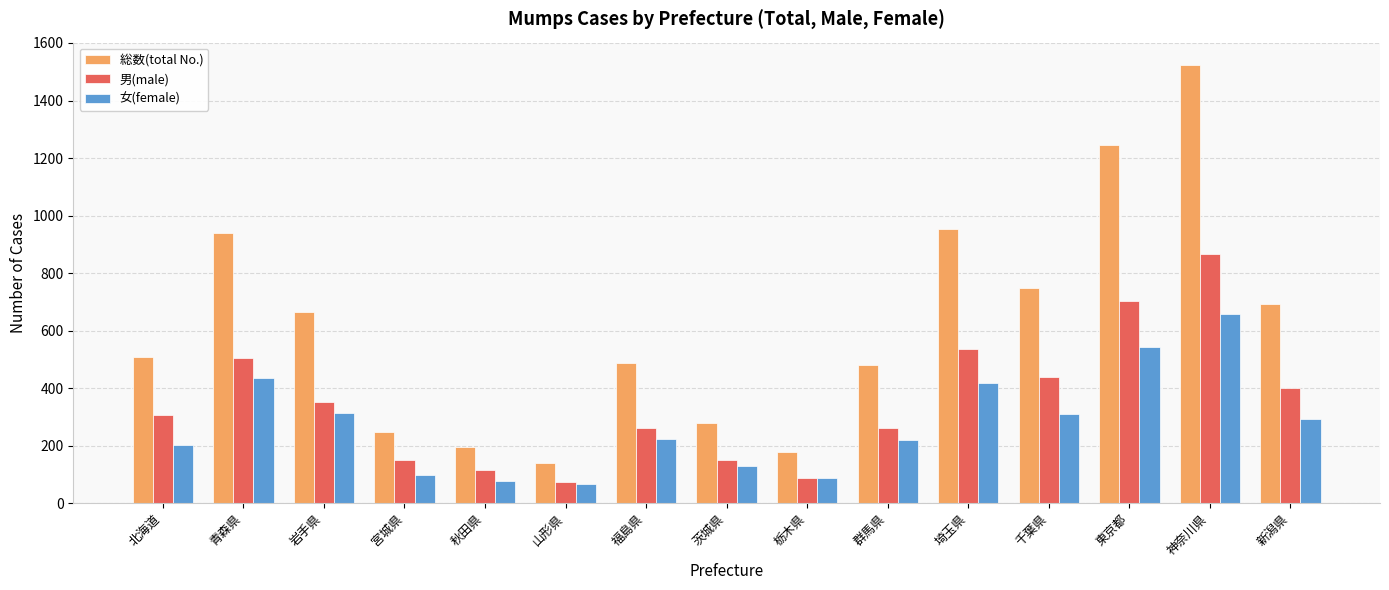

What is the difference between the second highest and second lowest values in the 男(male) series?

616